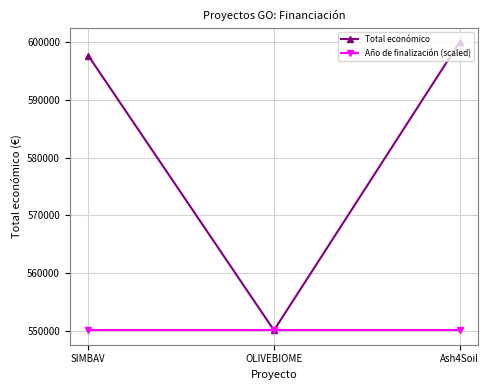

Between OLIVEBIOME and Ash4Soil, which series saw the biggest shift?

Total económico